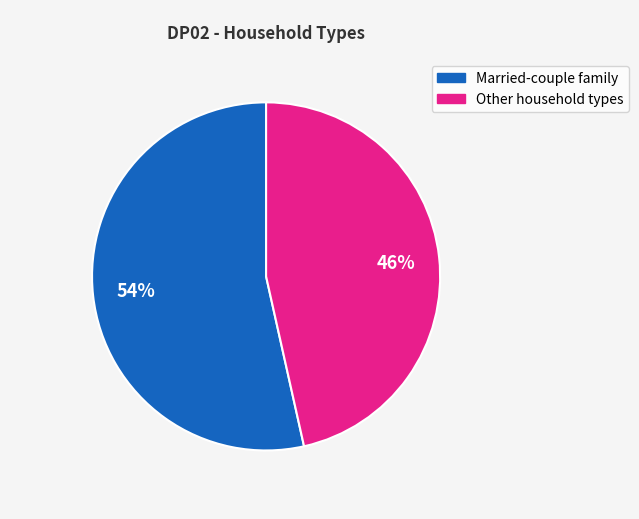

Does any single category account for the majority?

Yes